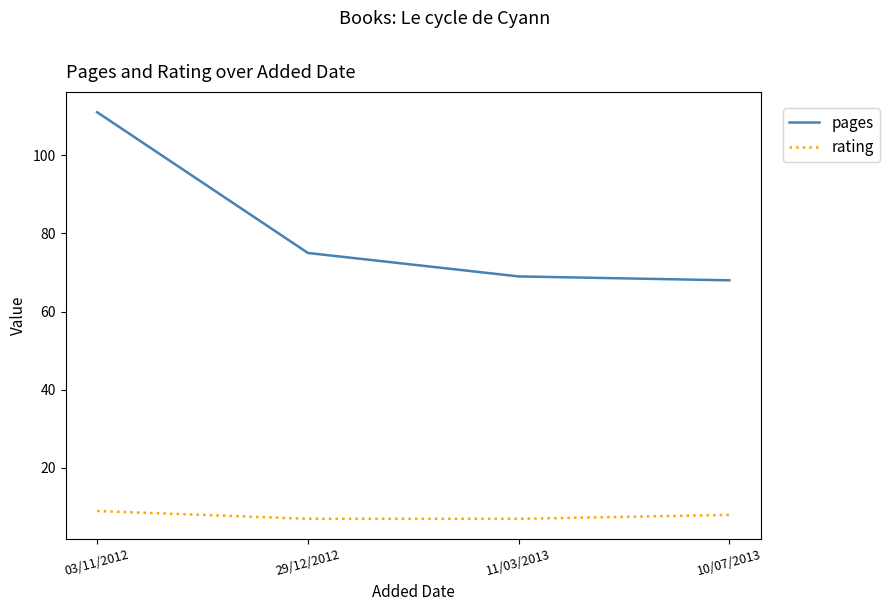

What position from the right is 03/11/2012?

4